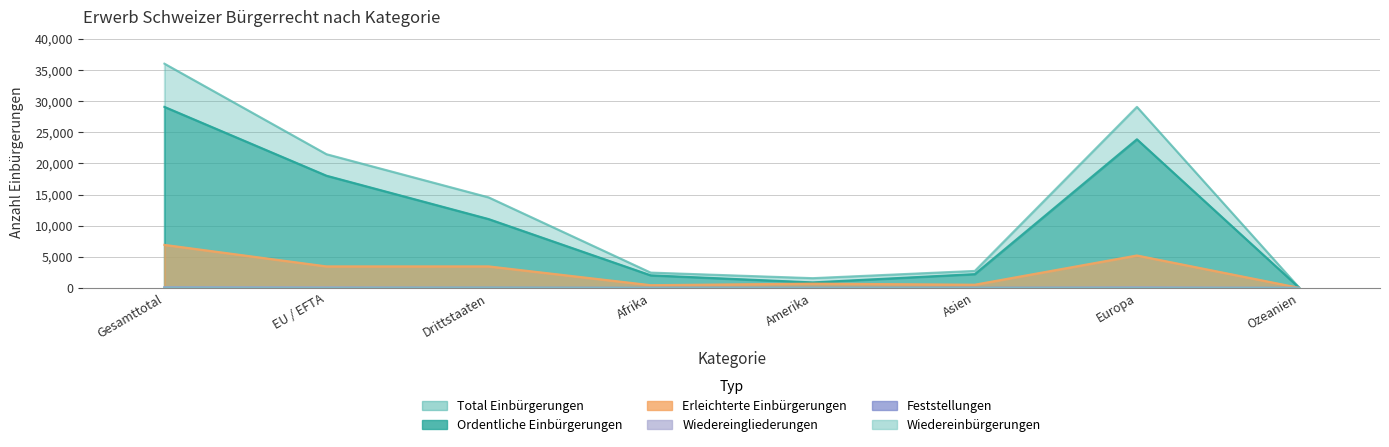

Which category has the lowest value in the Total Einbürgerungen series?

Ozeanien